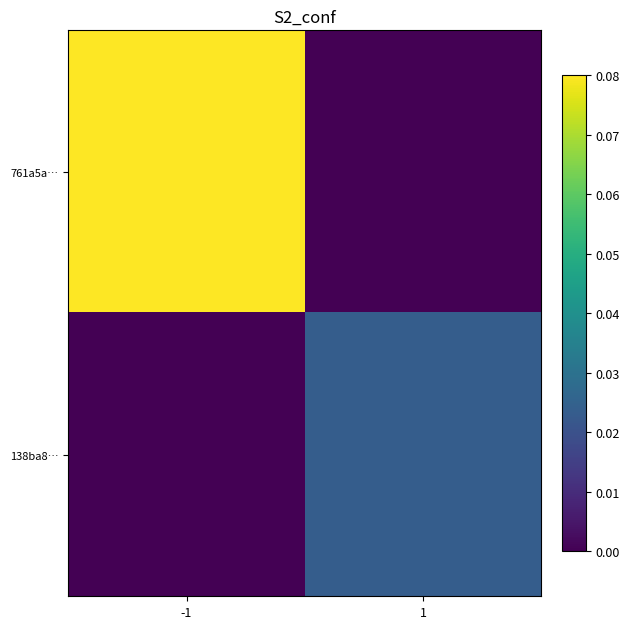

Which has a higher value, -1 or 1?

-1